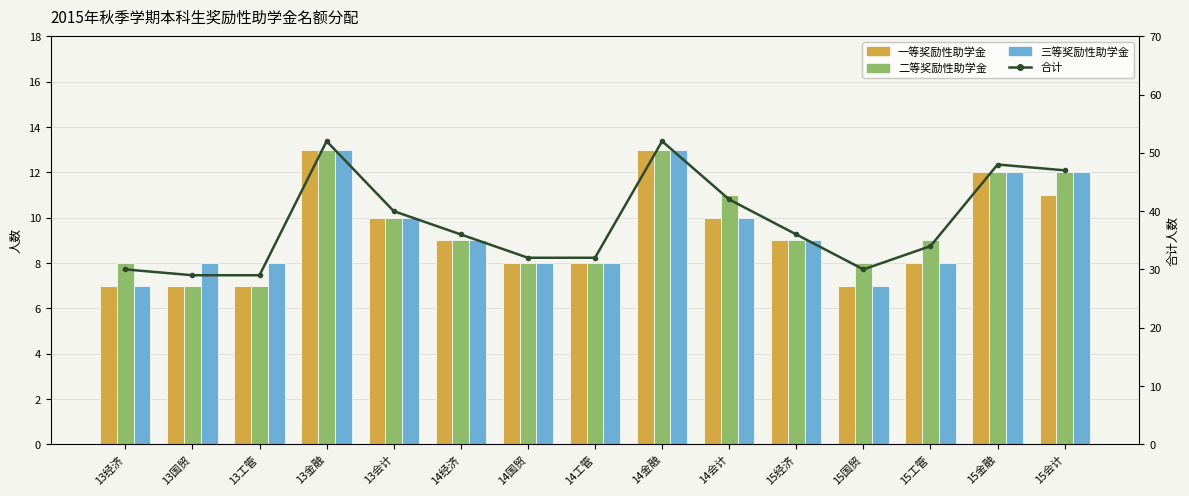

Which series has the largest total across all categories?

合计